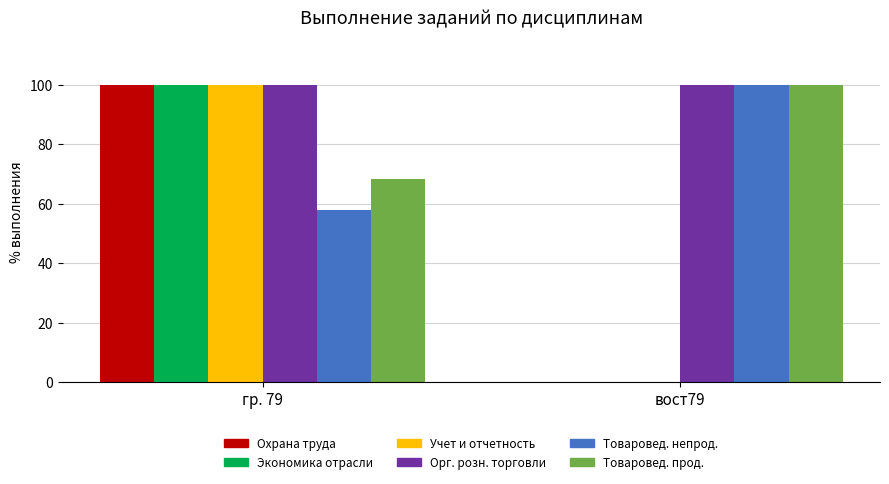

What is the total value across all series at гр. 79?

526.3